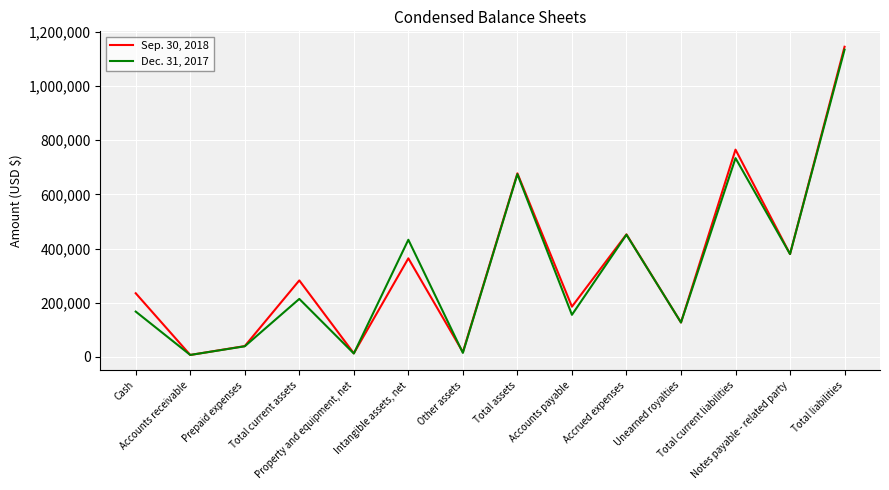

Which series ends up on top after the final intersection of Sep. 30, 2018 and Dec. 31, 2017?

Sep. 30, 2018